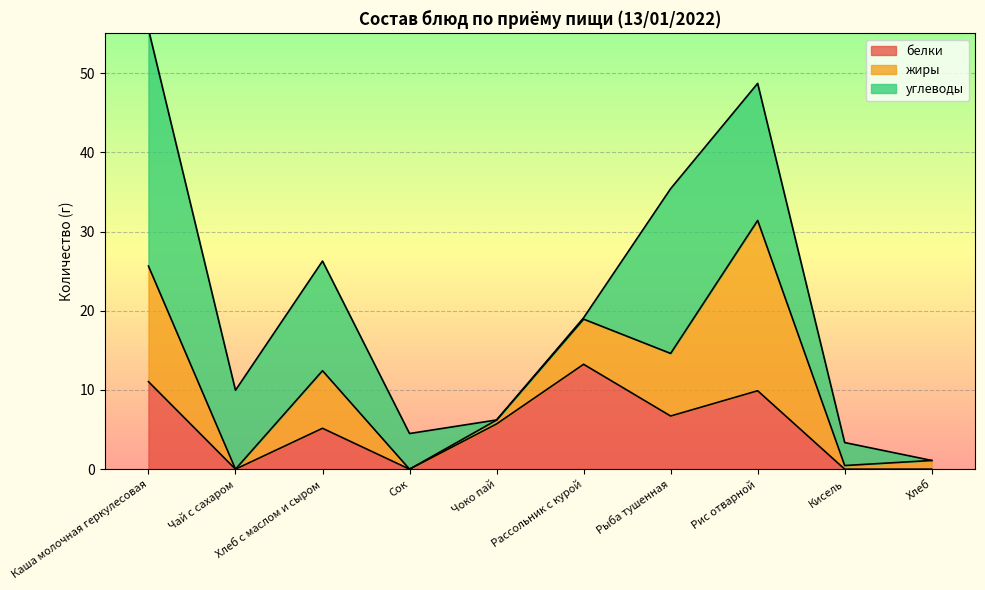

What is the total value across all series at Хлеб?

1.1